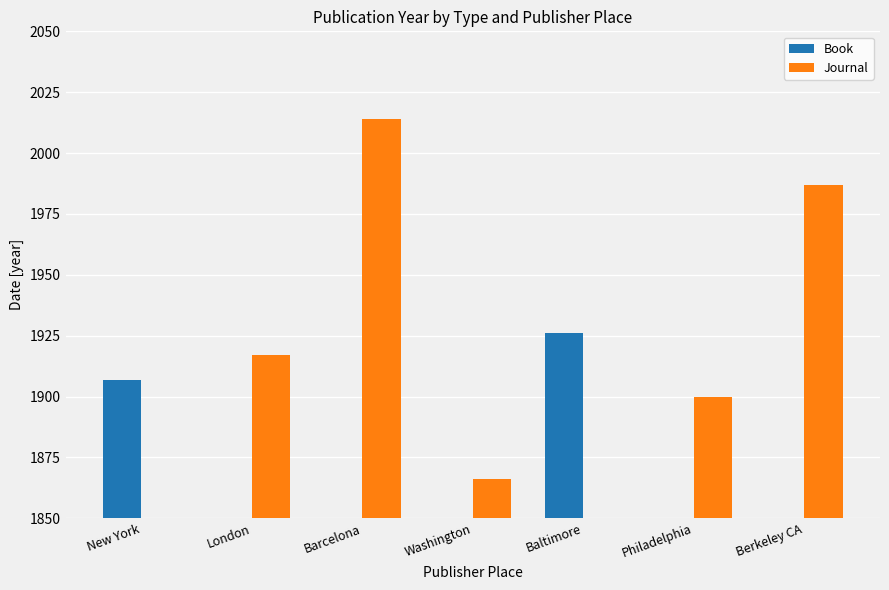

What is the value of the Journal bar at the 4th from the left?

1866